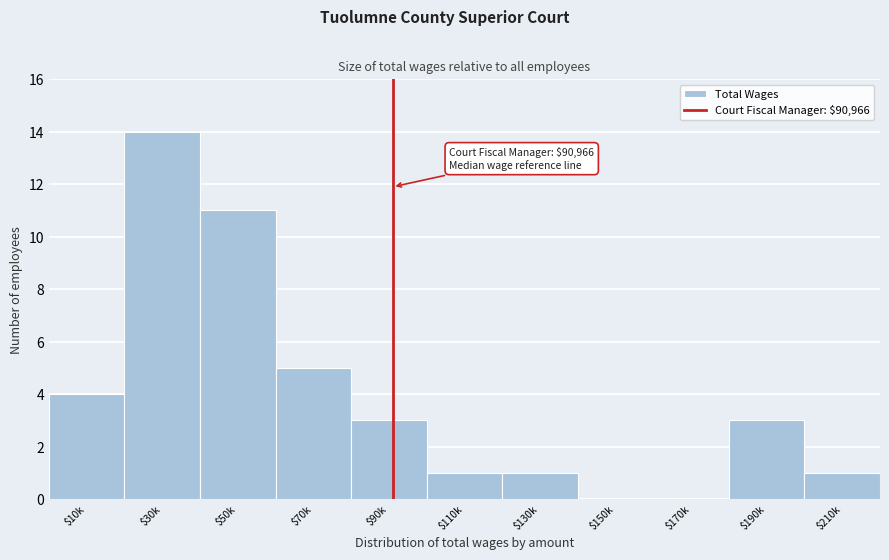

What is the sum of all values?

43